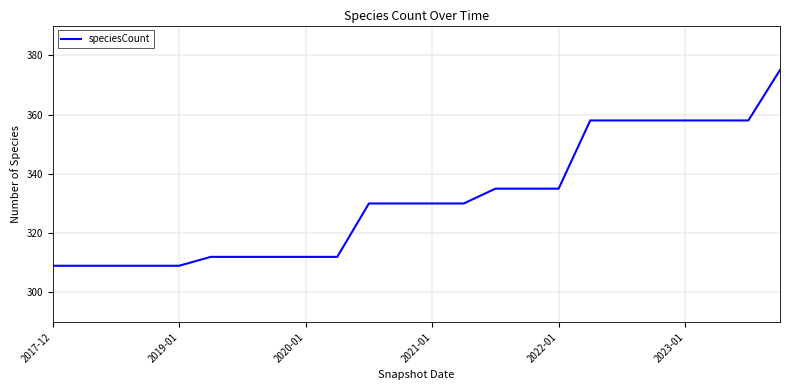

How many lines are shown in the chart?

1